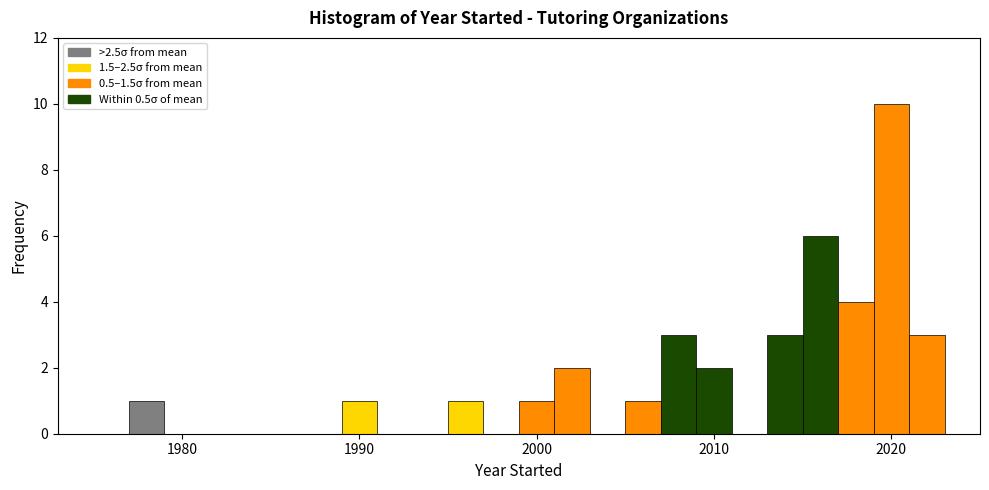

Read against the x-axis, roughly where is the centre of the tallest bar?

2020